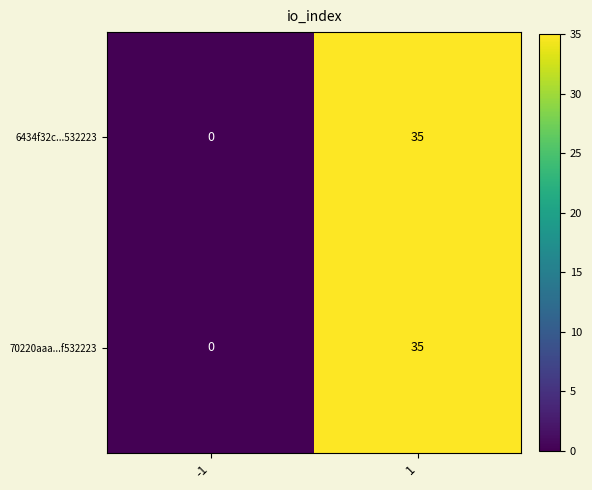

What is the average value of the 70220aaa...f532223 series?

18